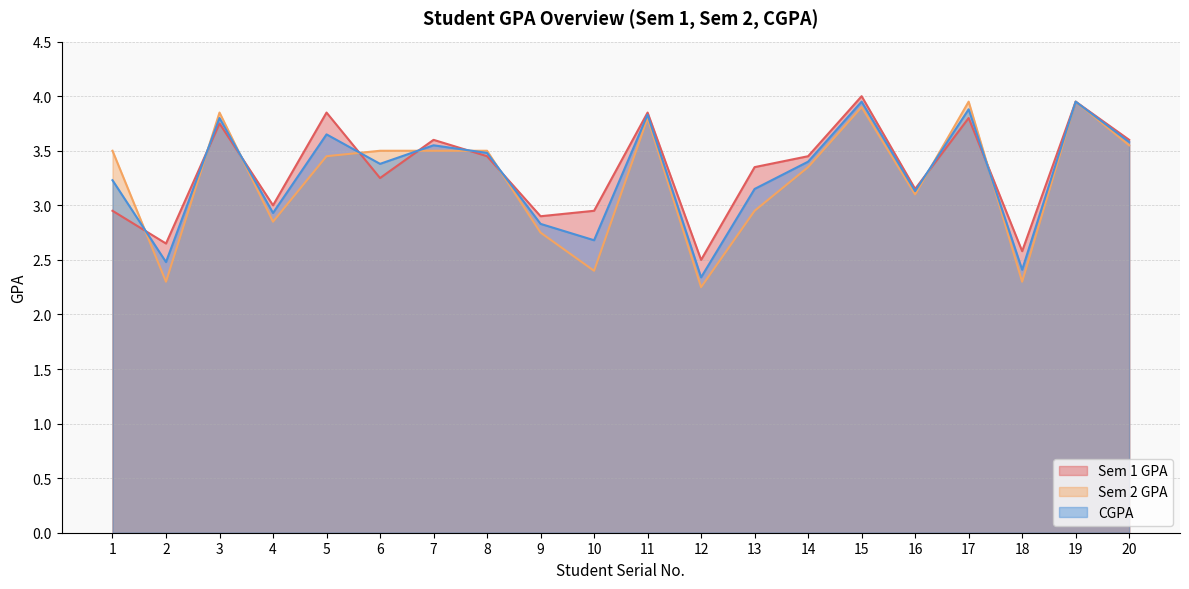

How many interior local valleys does the Sem 2 GPA series have?

6